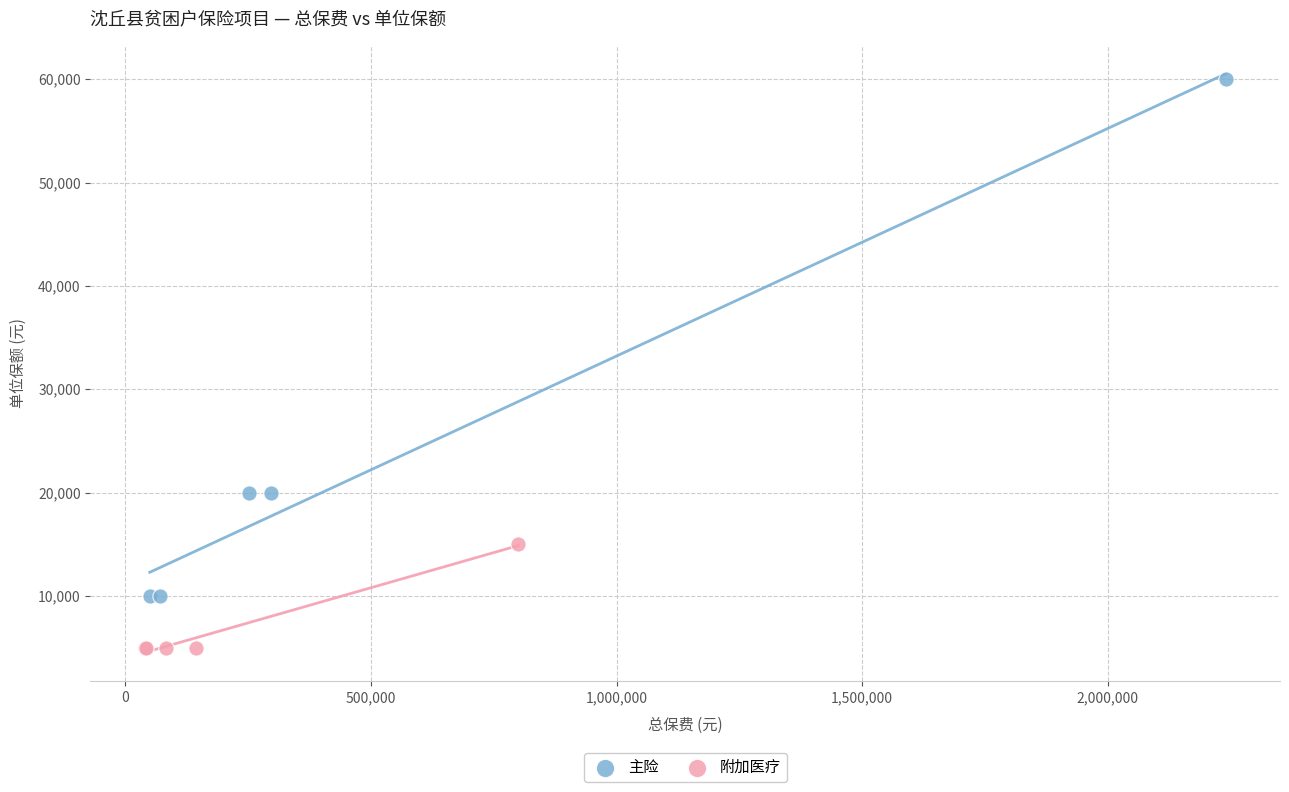

Which series reaches the maximum Y coordinate?

主险